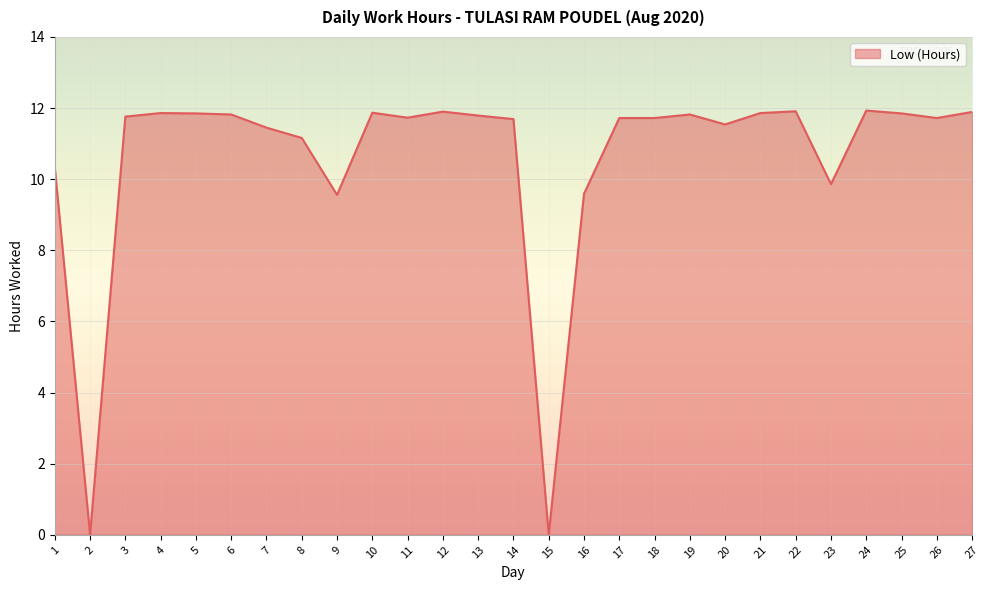

Does the chart display data point markers on the line(s)?

No